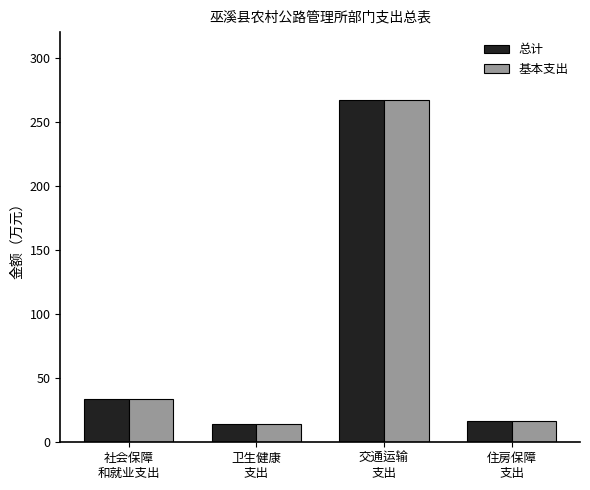

What is the greatest value displayed?

266.7